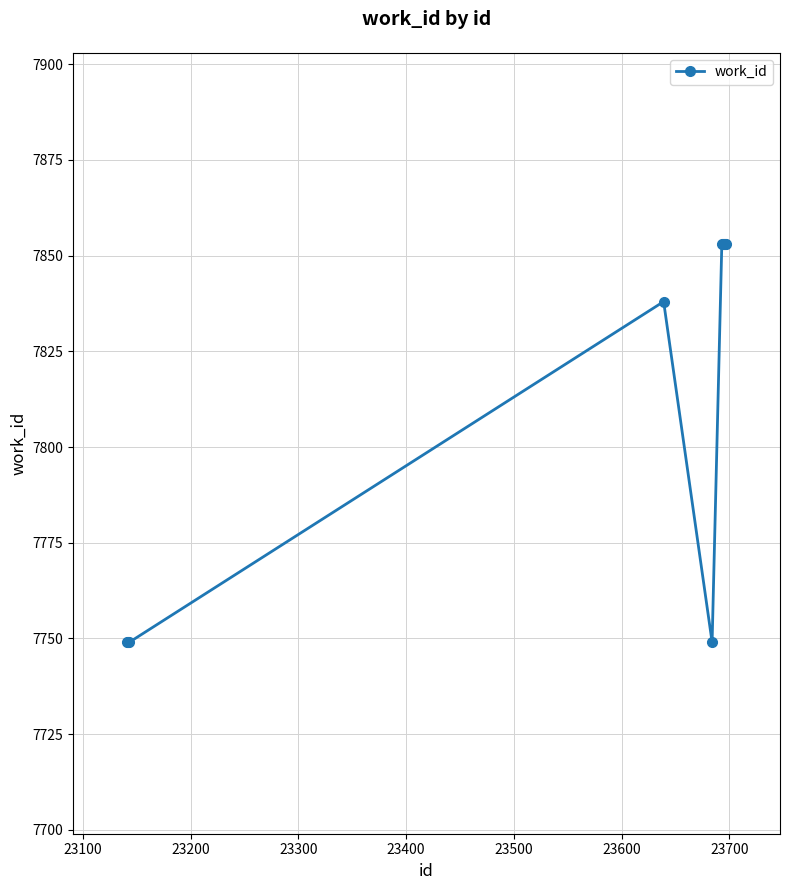

True or false: the data has more than 0 interior local peaks.

True